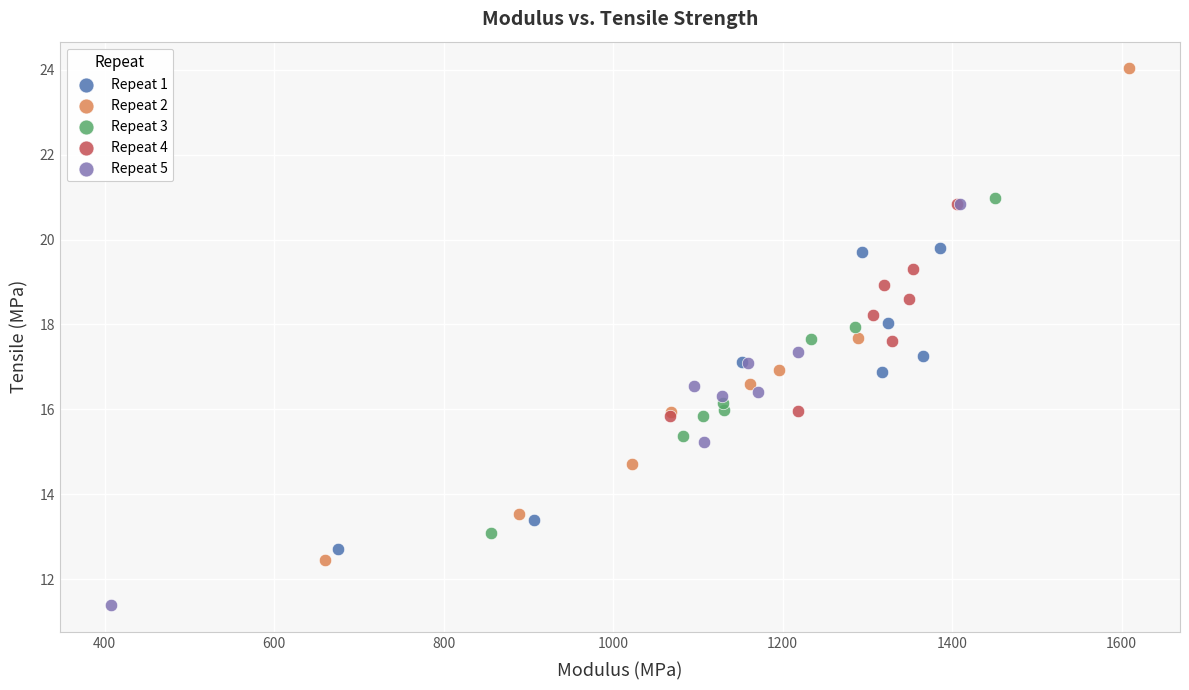

Which series reaches the maximum Y coordinate?

Repeat 2